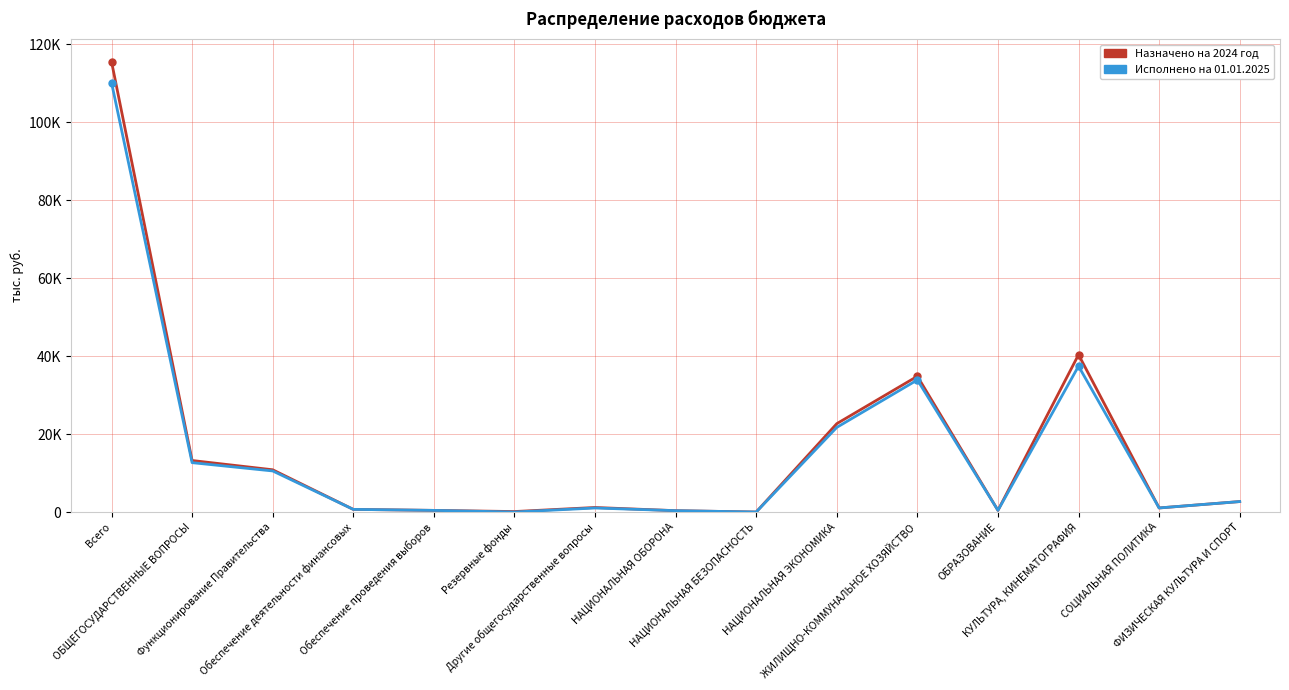

Does the chart display data point markers on the line(s)?

No